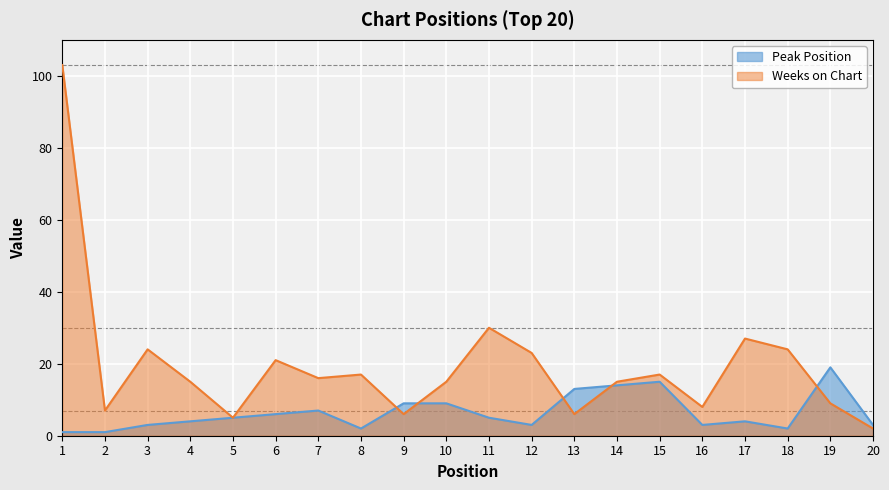

Rank the categories by Peak Position value from highest to lowest.

19, 15, 14, 13, 9, 10, 7, 6, 5, 11, 4, 17, 3, 12, 16, 20, 8, 18, 1, 2